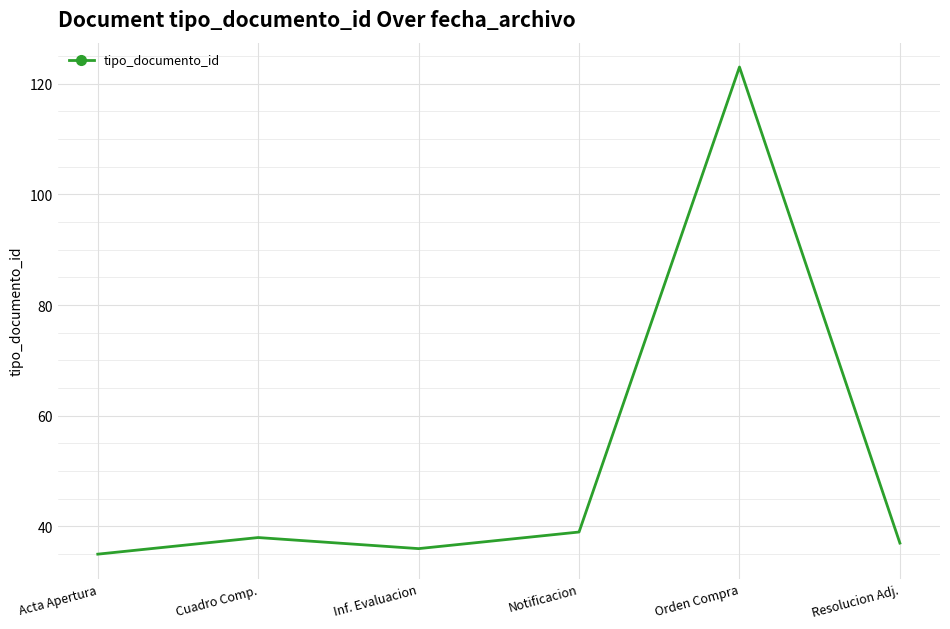

Read the value at Orden Compra.

123